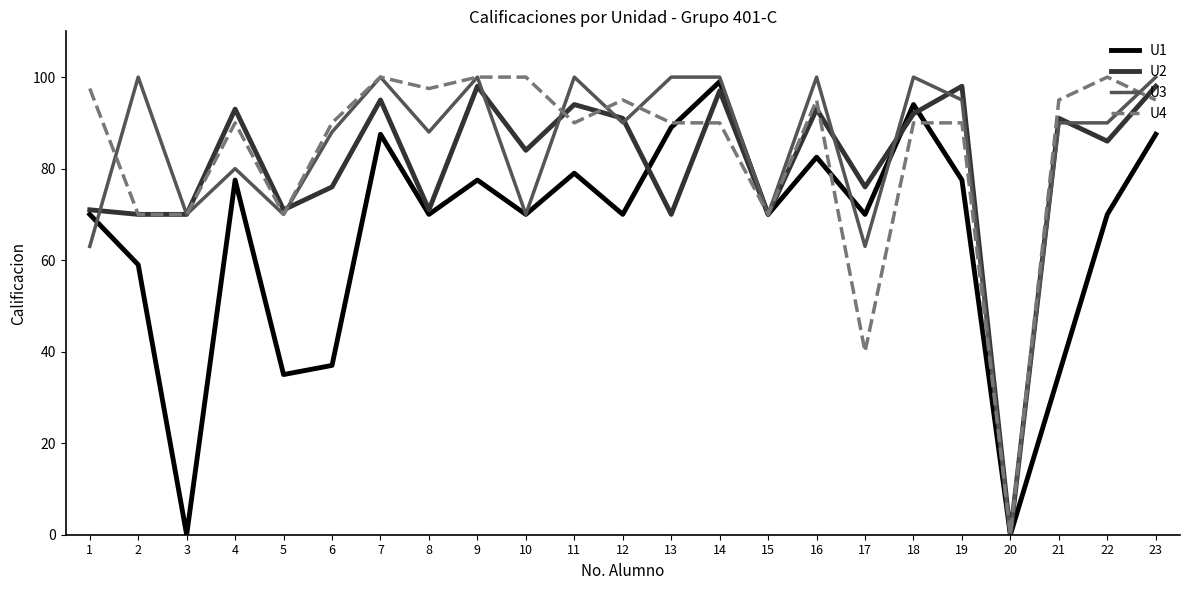

Between 11 and 15, which series saw the biggest shift?

U3